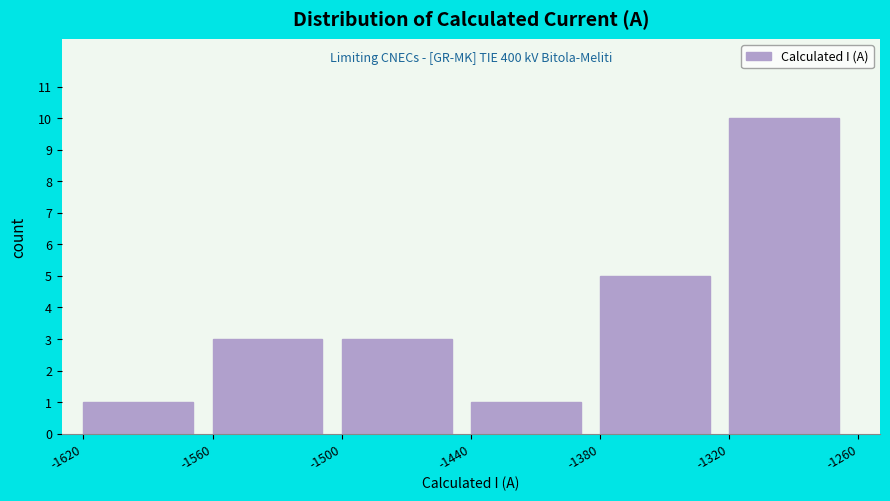

Which range on the x-axis has the tallest bar?

-1320 to -1260